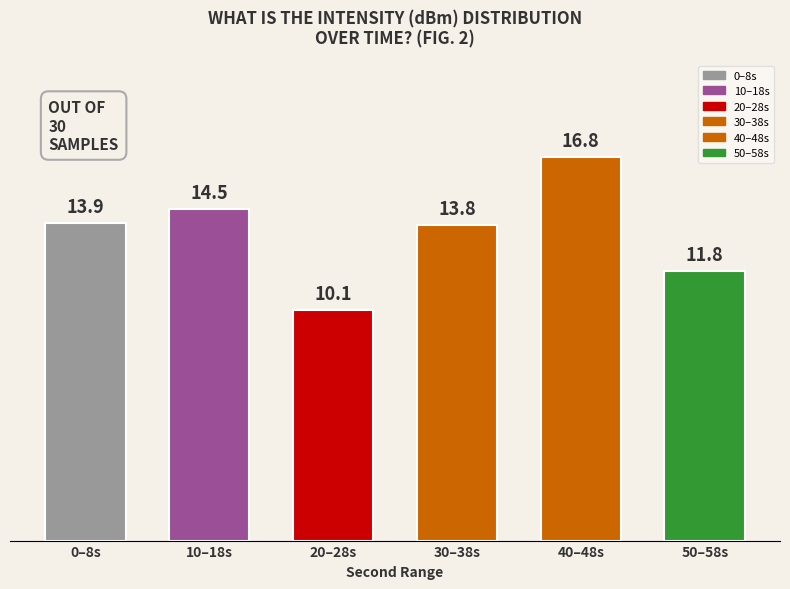

Reading right to left, transcribe all the data shown in this chart.

50–58s=11.8	40–48s=16.8	30–38s=13.8	20–28s=10.1	10–18s=14.5	0–8s=13.9